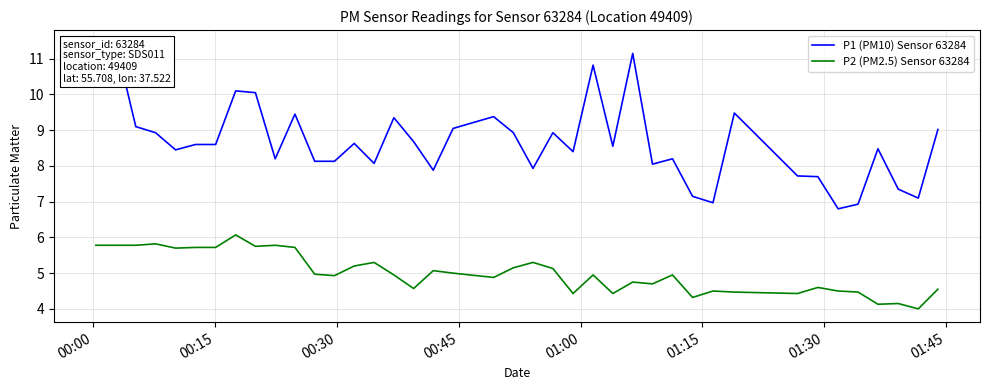

How many series are shown in this chart?

2